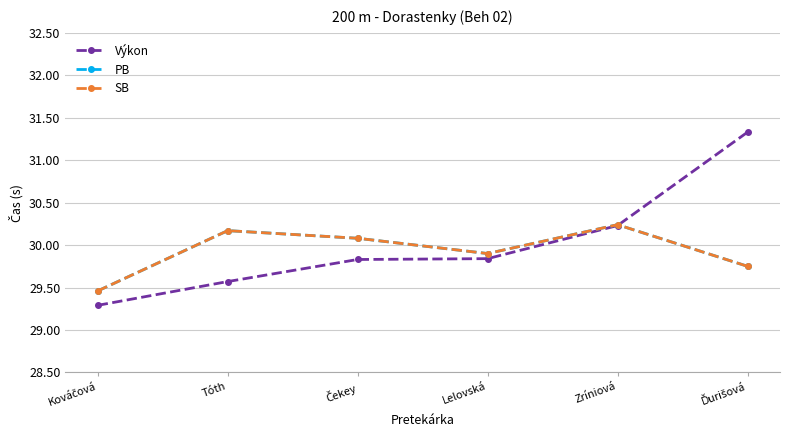

Which series changed the most between Tóth and Lelovská?

PB